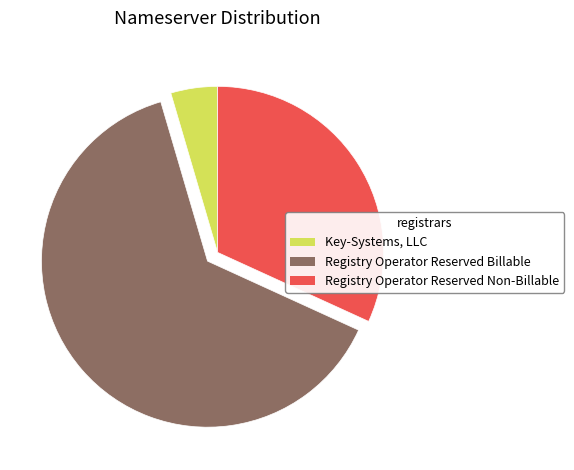

Does any single category account for the majority?

Yes